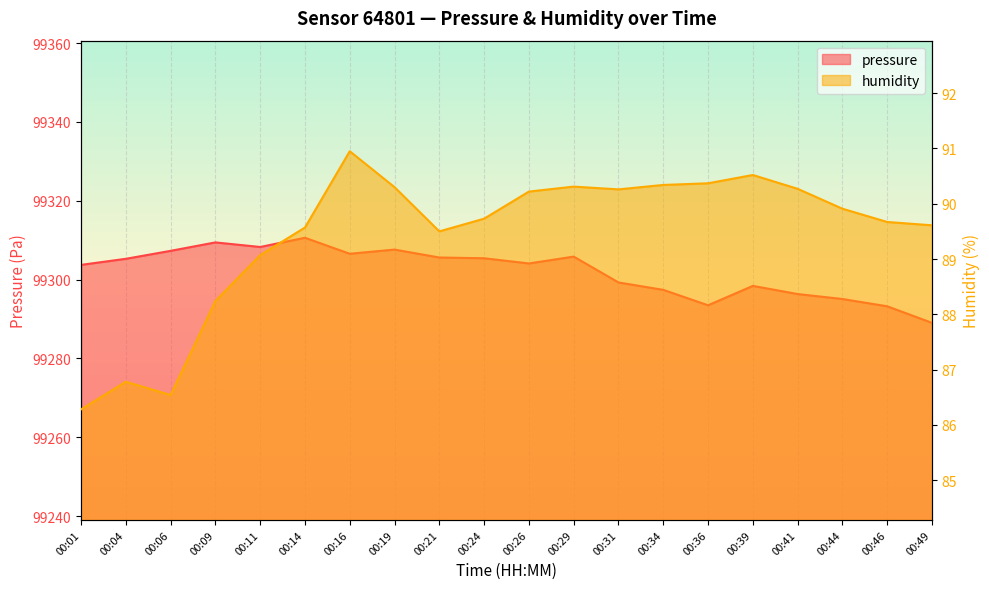

Which has a higher value, 00:19 or 00:04?

00:19